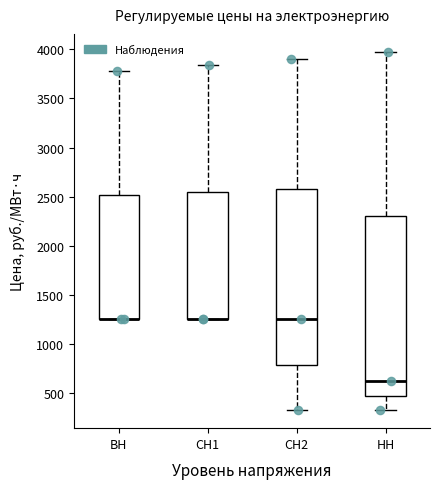

Reading left to right, transcribe this box plot: for each box, give where its median line is, the range the box spans, and where its two whiskers end, as read against the y-axis. The values are not printed on the chart, so give them approximately, as read against the axis.

ВН: median 1250 (drawn on the box's lower edge), box 1250 to 2500, whiskers 1250 to 3800
СН1: median 1250 (drawn on the box's lower edge), box 1250 to 2550, whiskers 1250 to 3850
СН2: median 1250, box 800 to 2600, whiskers 350 to 3900
НН: median 600, box 450 to 2300, whiskers 350 to 3950